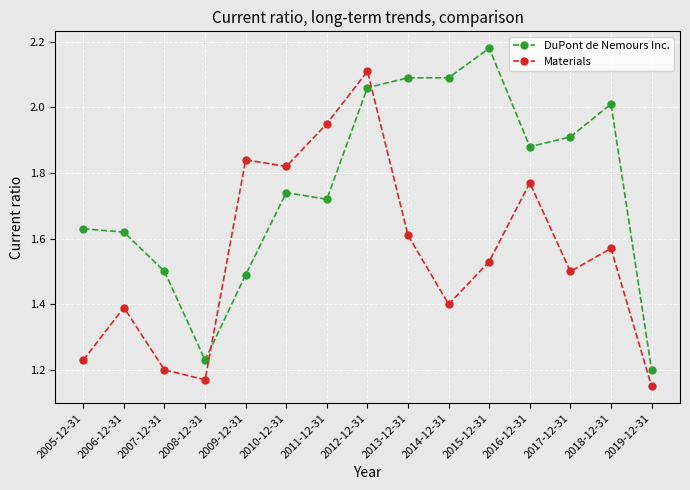

What is the label of the 7th point from the right?

2013-12-31